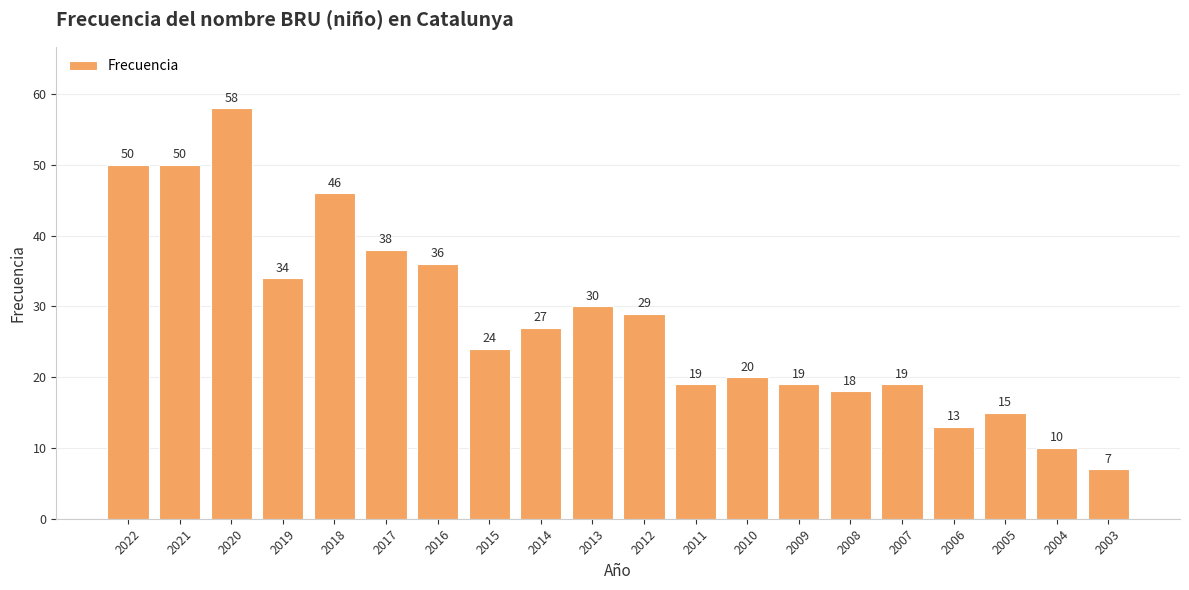

Which category has the lowest value across all series?

2003